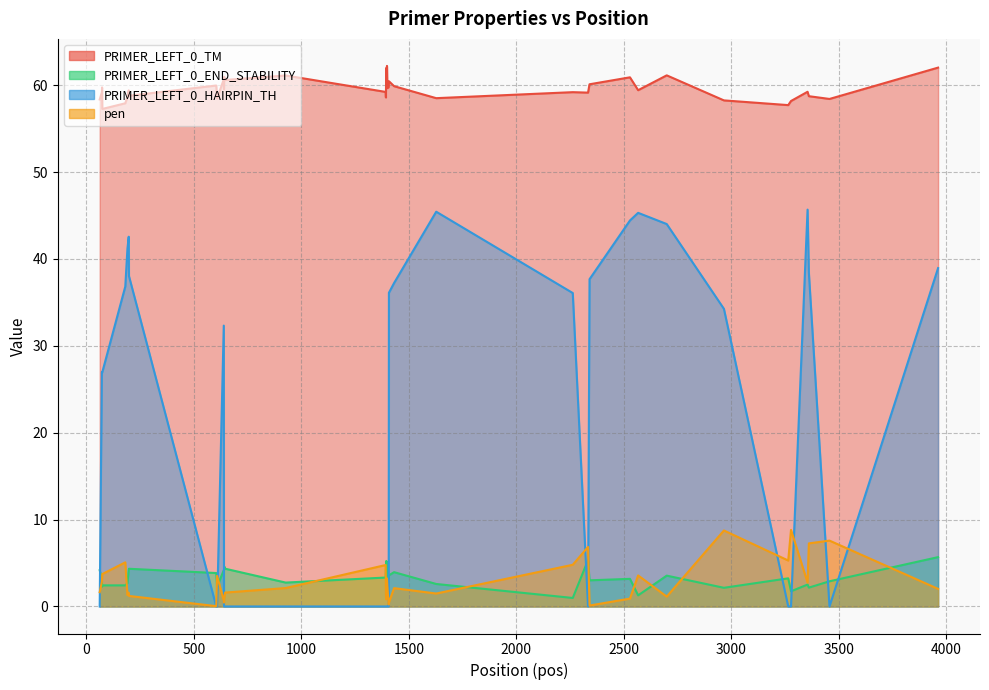

Rank the series by their maximum value, from lowest to highest.

PRIMER_LEFT_0_END_STABILITY, pen, PRIMER_LEFT_0_HAIRPIN_TH, PRIMER_LEFT_0_TM